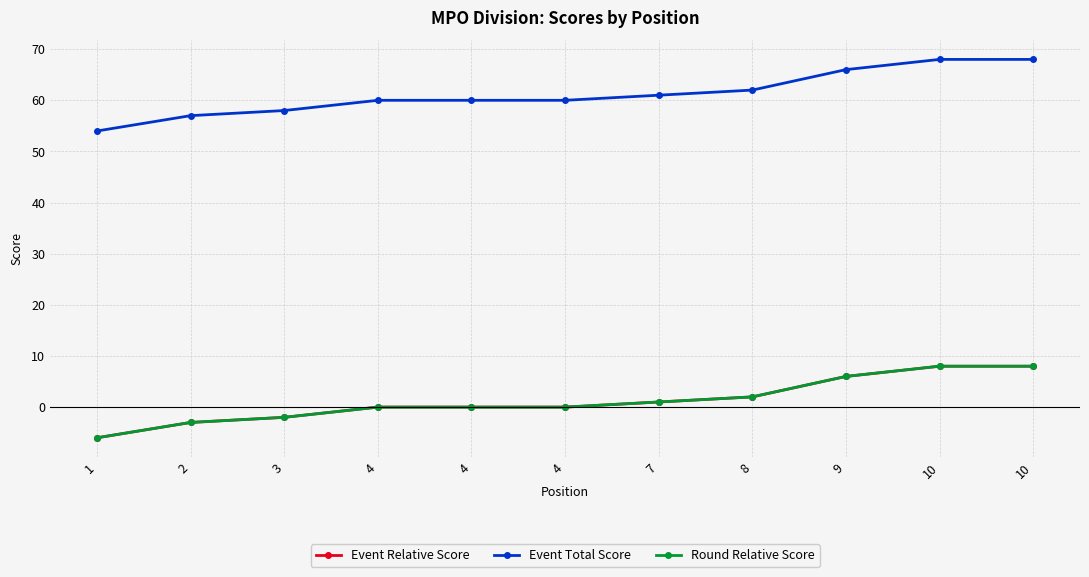

At which category does the chart reach its peak across all series?

10